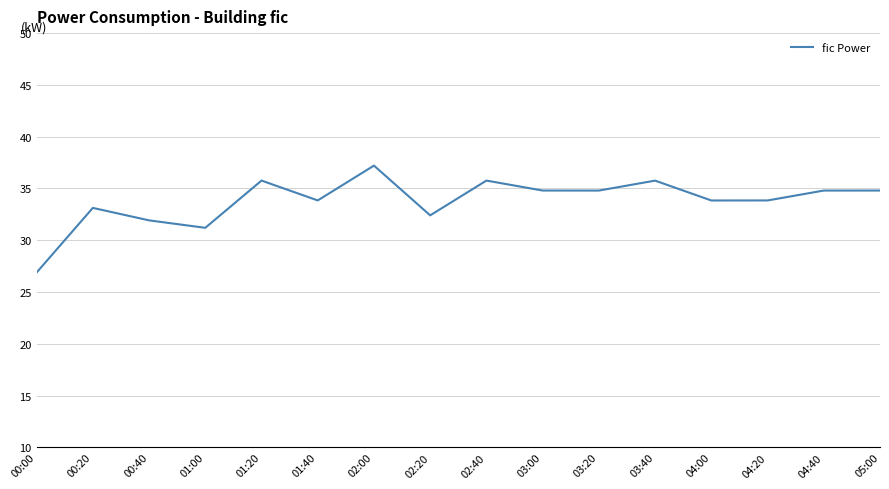

At which category does the data reach its first local peak?

00:20